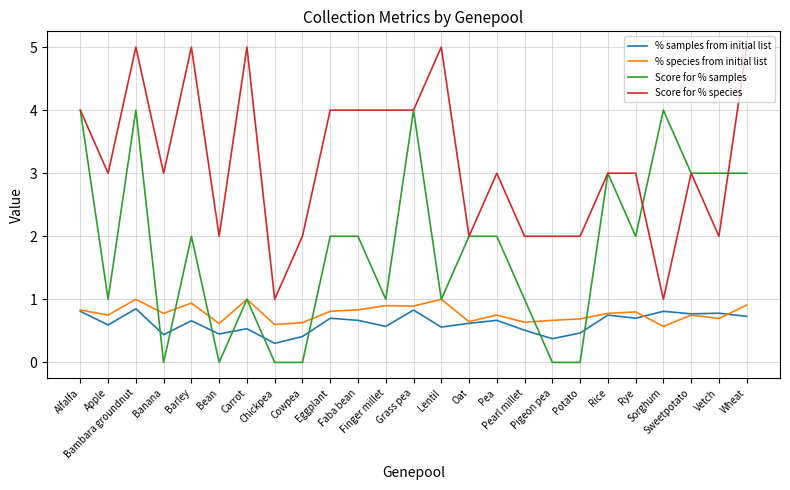

What are all the series names shown in the legend?

% samples from initial list, % species from initial list, Score for % samples, Score for % species